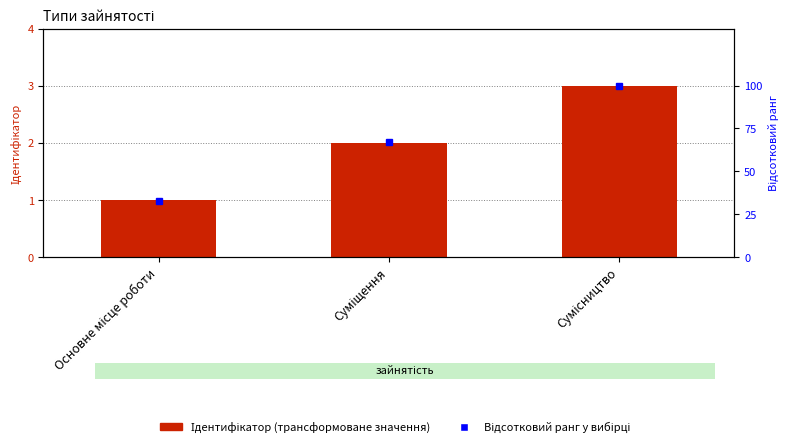

Are the bars grouped side by side (vs. stacked)?

Yes